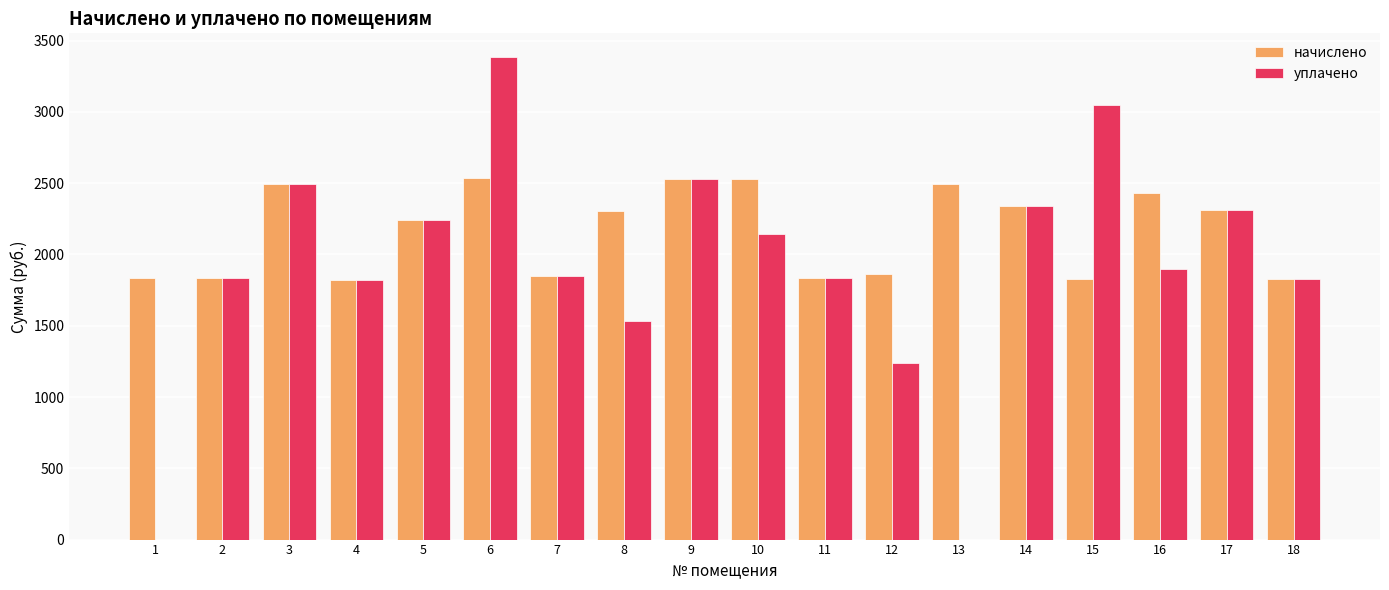

What is the sum of the начислено values at 17 and 16?

4748.9